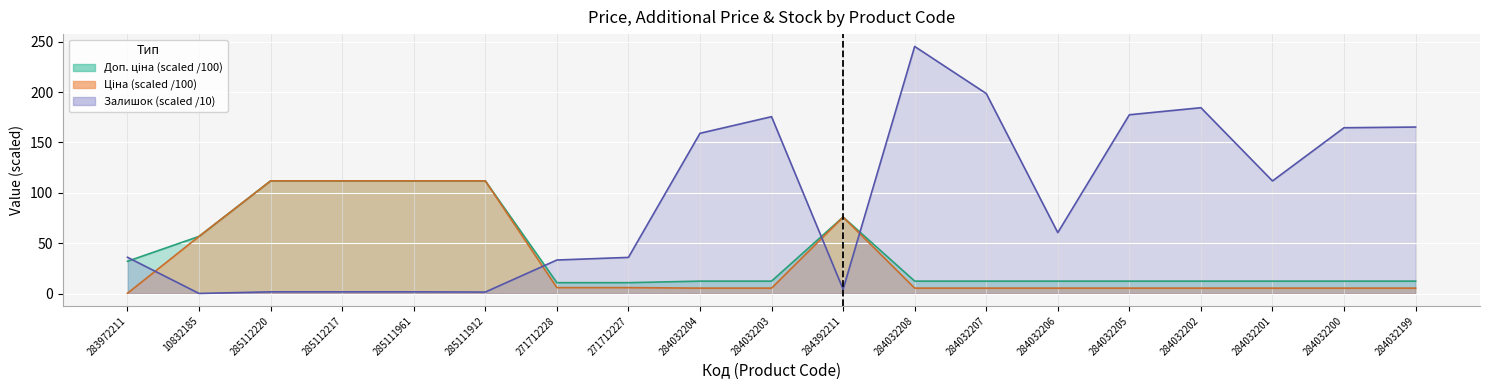

What is the minimum value shown in the chart?

0.1